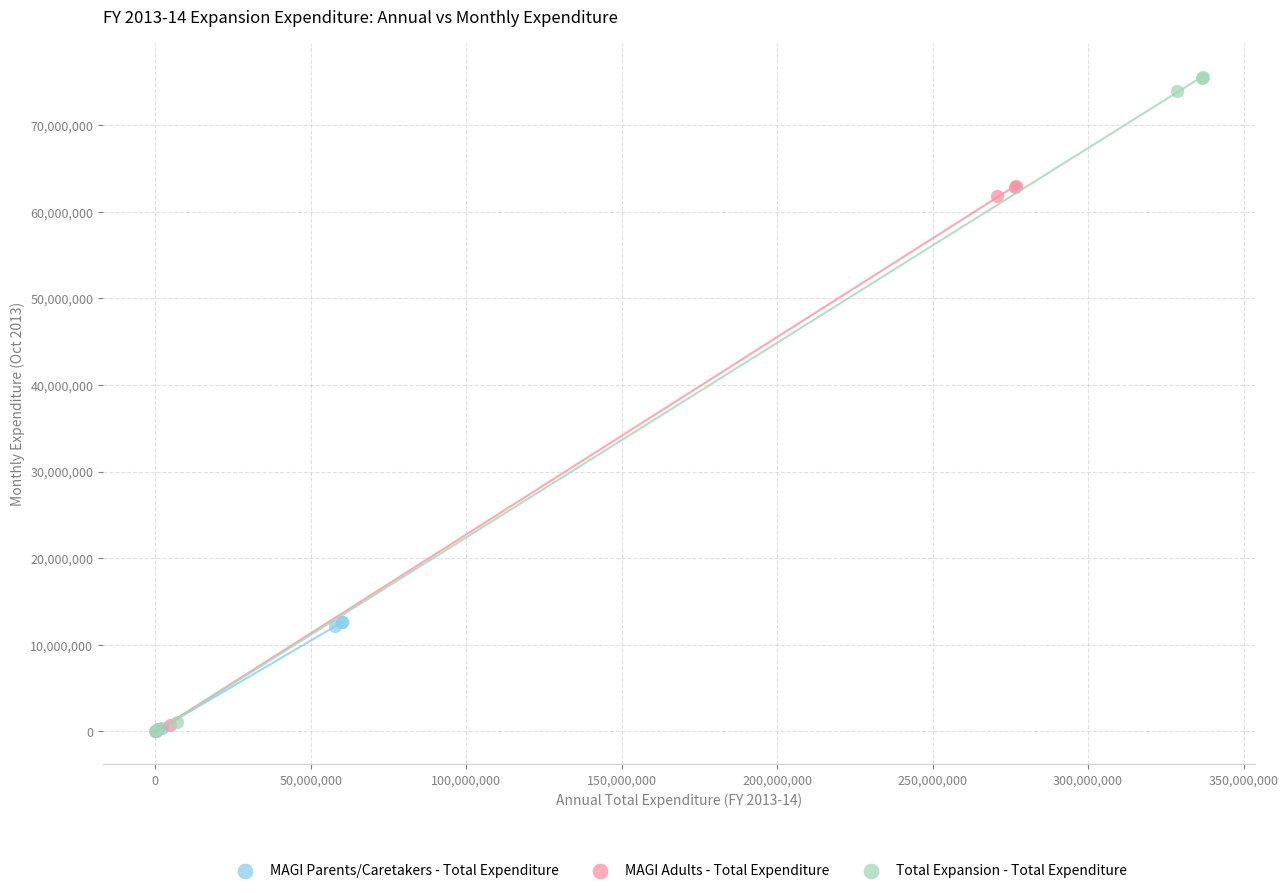

What are all the series names shown in the legend?

MAGI Parents/Caretakers - Total Expenditure, MAGI Adults - Total Expenditure, Total Expansion - Total Expenditure